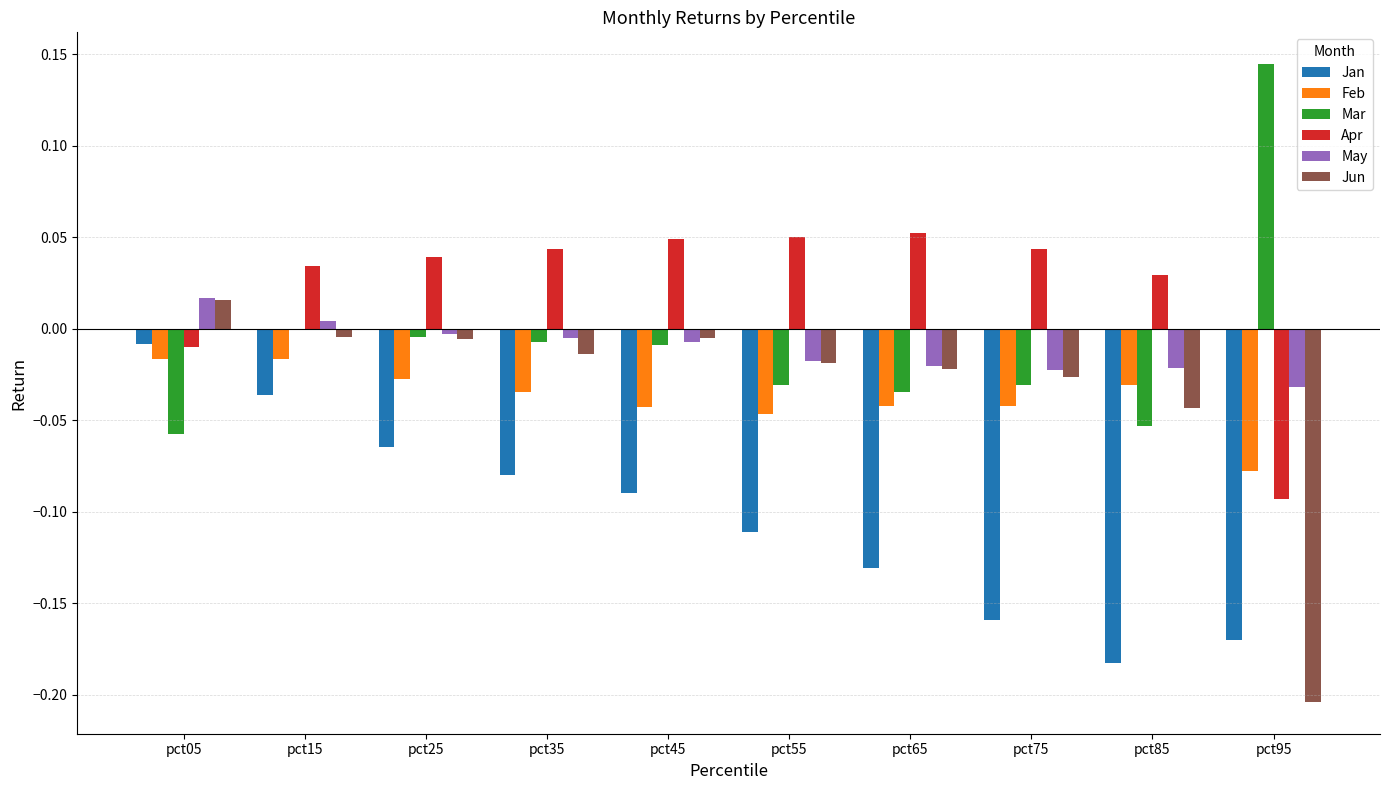

What is the spread (max minus min) of values at pct95?

0.3